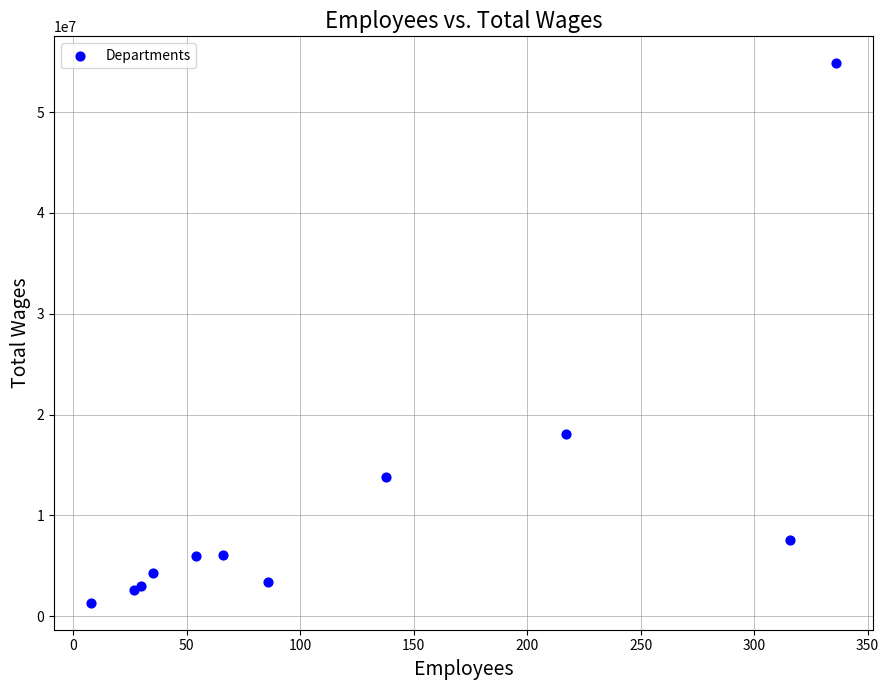

What Y value in the scatter plot is closest to 28085395?

18036796